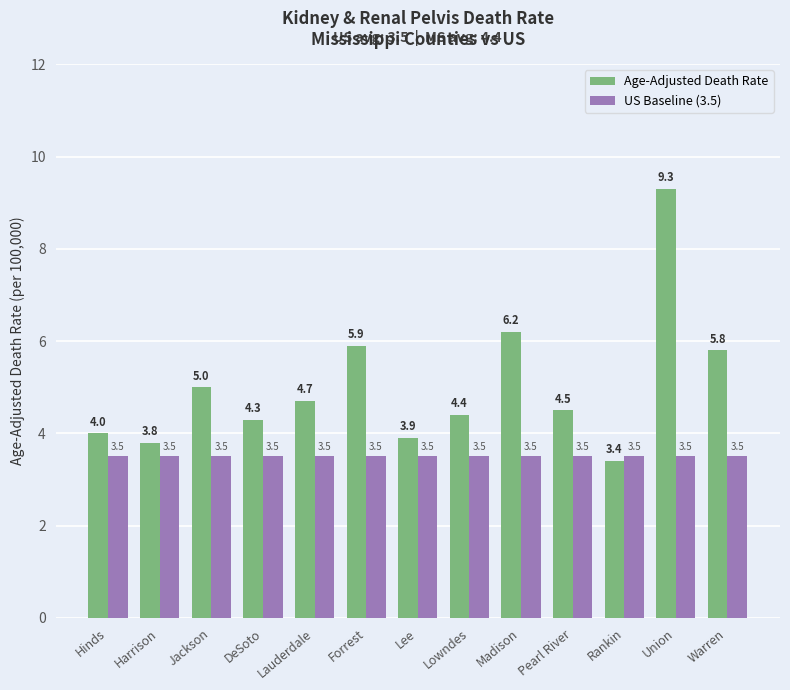

How many series are shown in this chart?

2